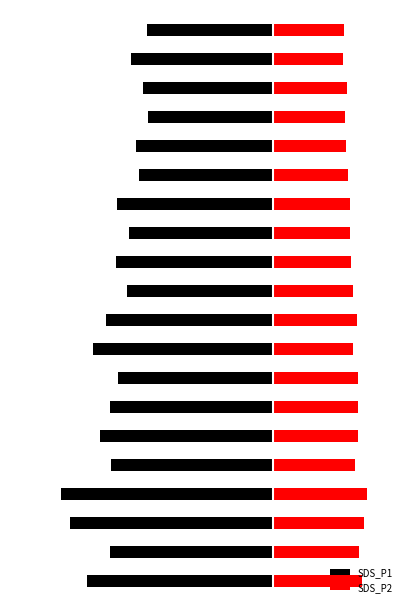

What is the spread (max minus min) of values at 2?

61.7